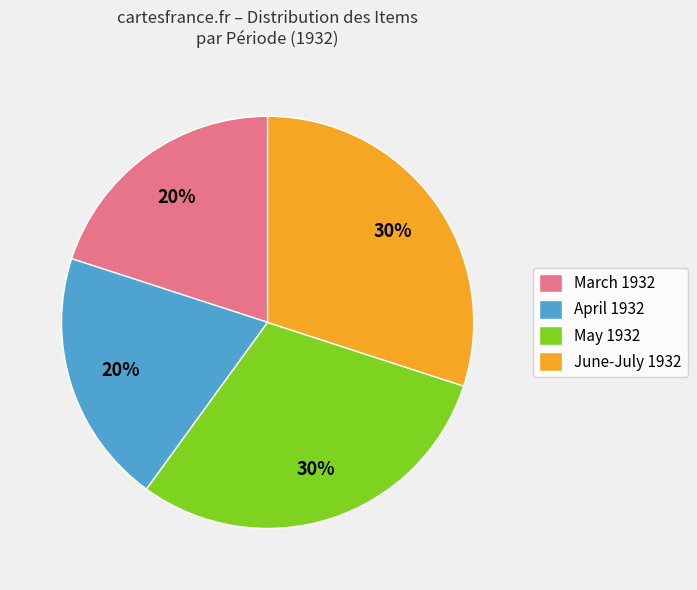

How many slices are in this pie chart?

4